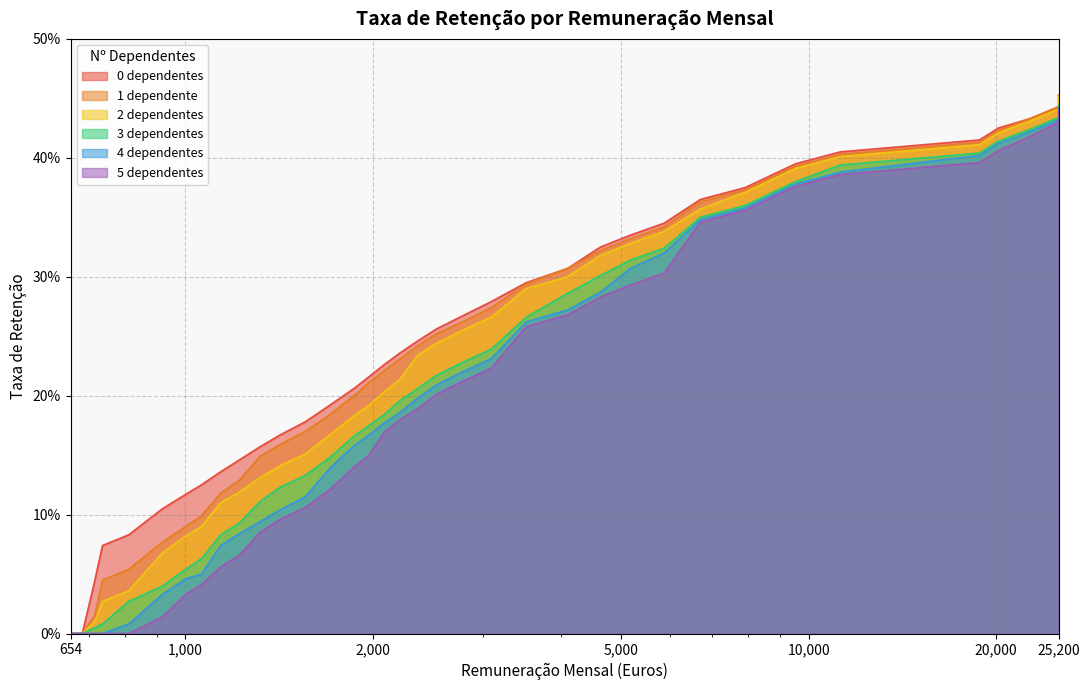

How many lines are shown in the chart?

6